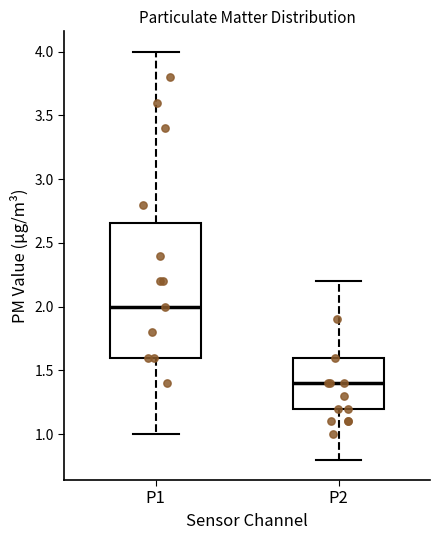

Which box's median line is the highest?

P1